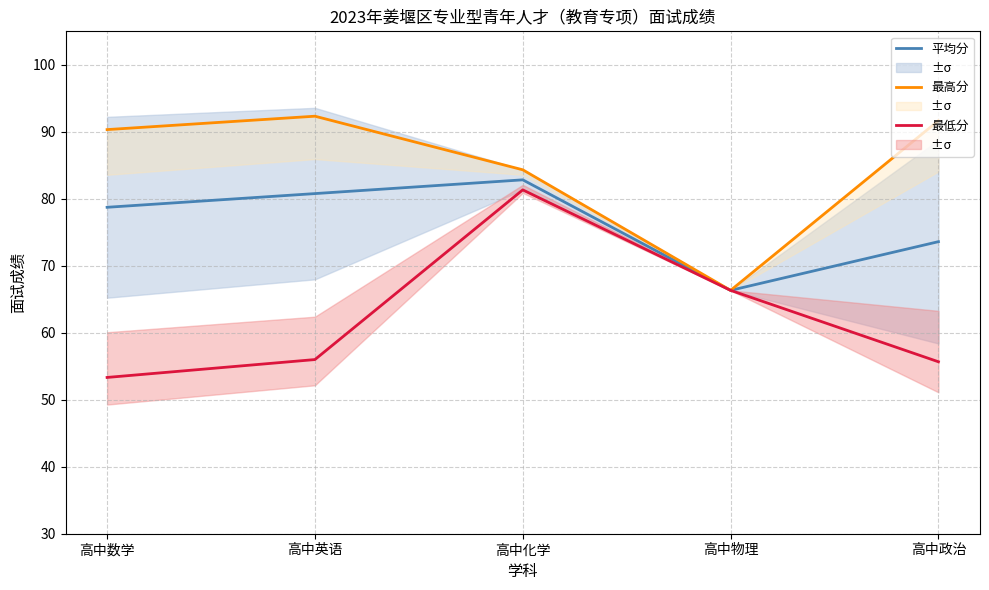

Is it true that 平均分 equals 93.3 at 高中物理?

False